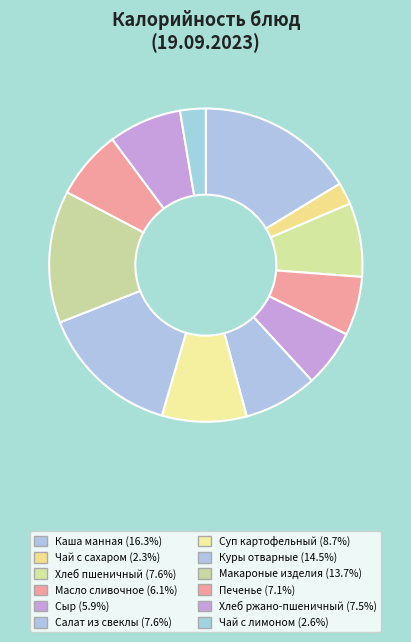

Is Суп картофельный the majority of the pie?

No